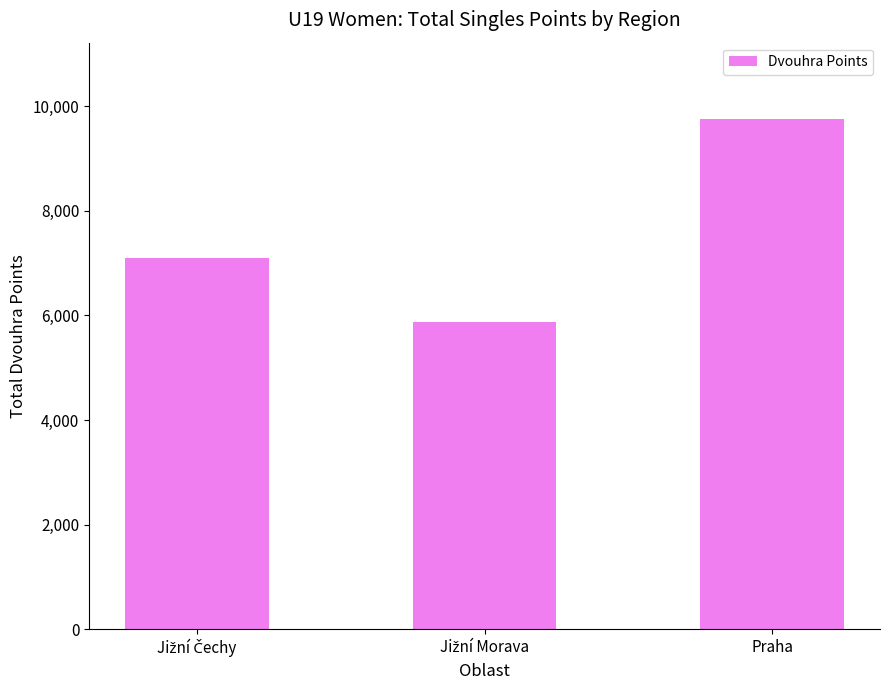

What is the sum of all values?

22706